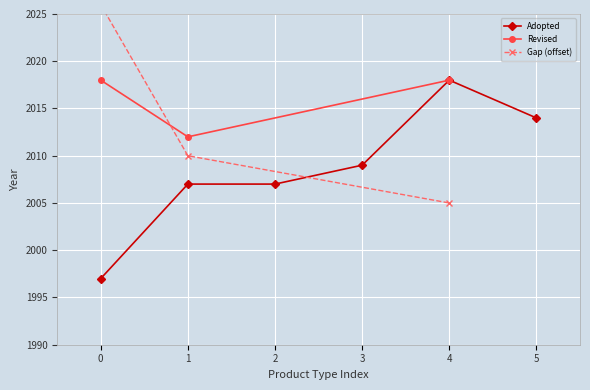

What is the value of the Adopted point at the 2nd from the left?

2007